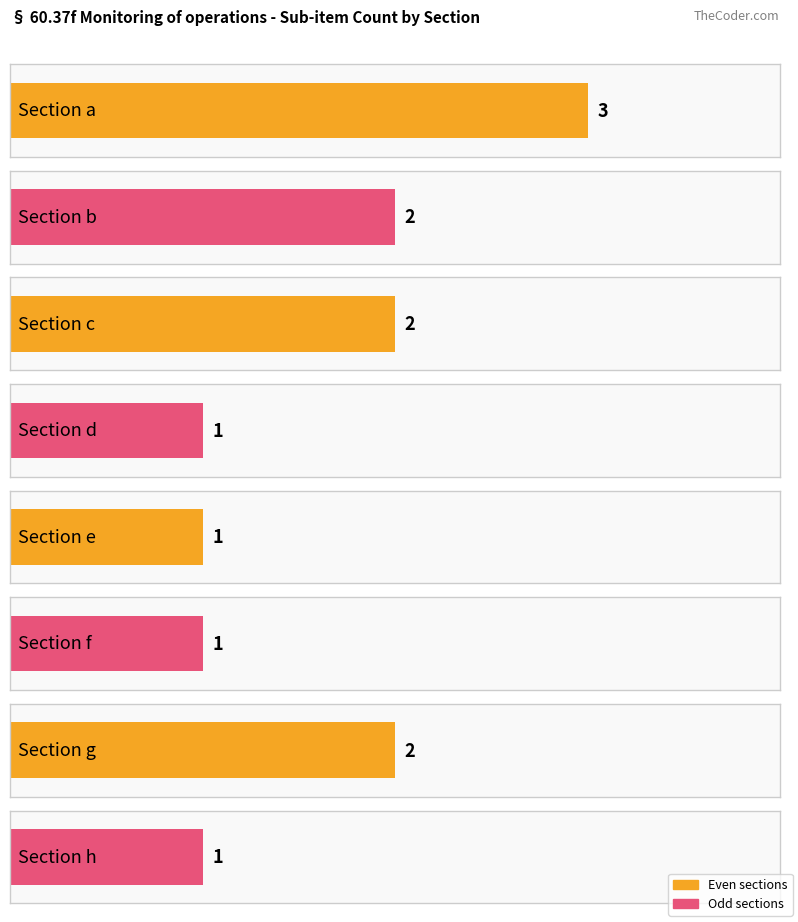

The value at b is 3. True or false?

False